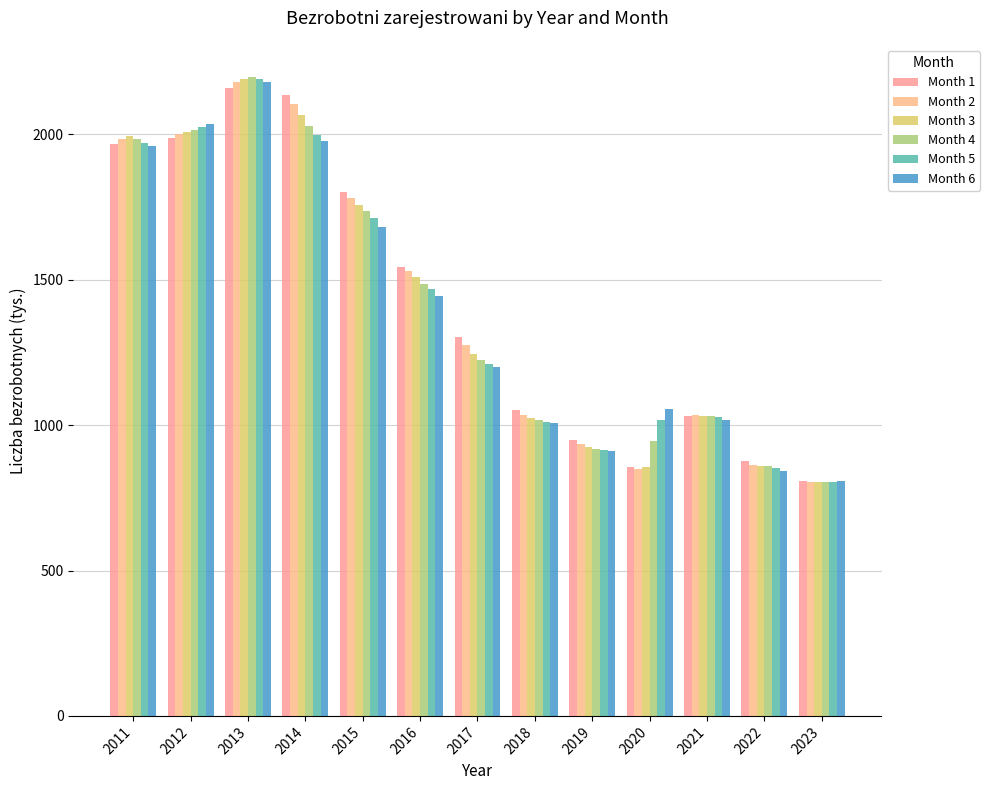

How many data points in Month 4 are less than 1224?

6